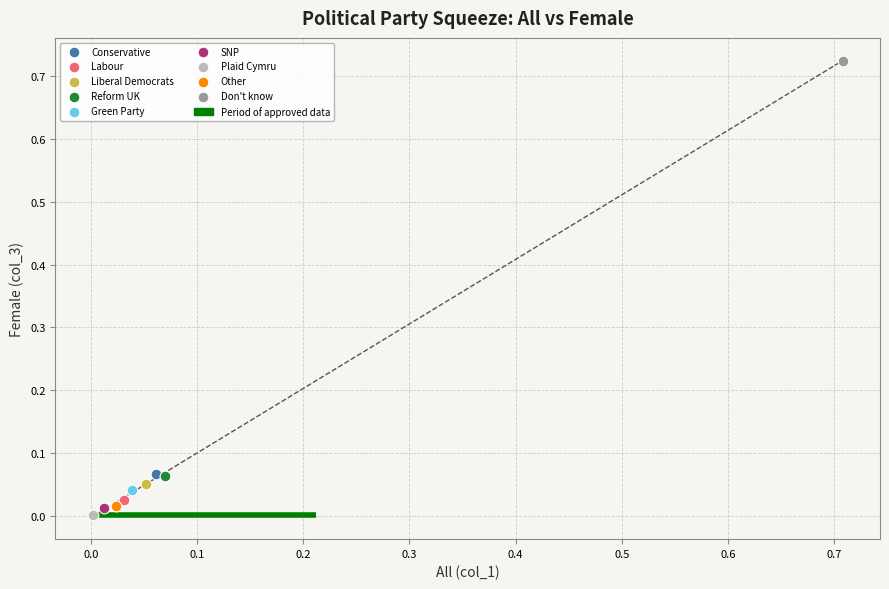

Which series contains the lowest Y value?

Plaid Cymru